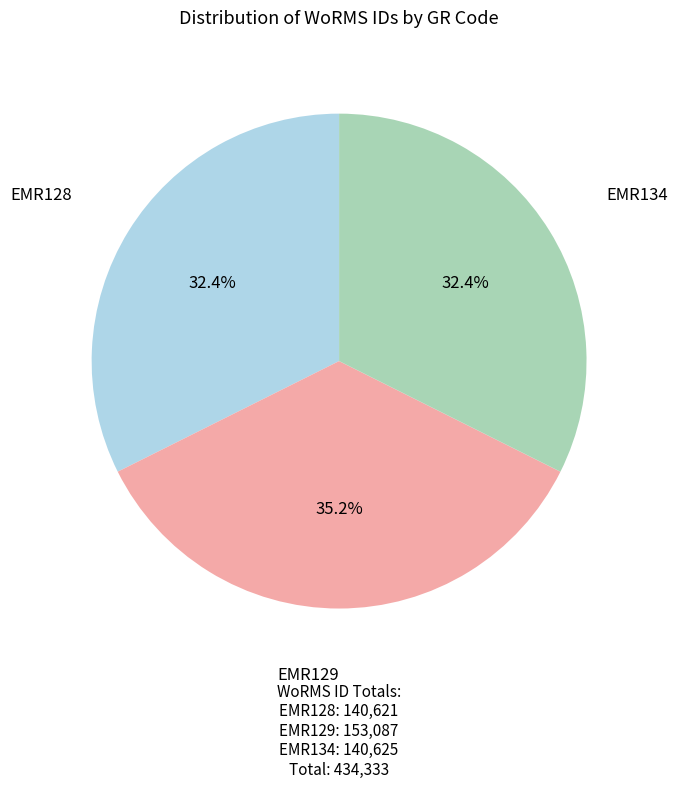

Is there a majority slice in this chart?

No